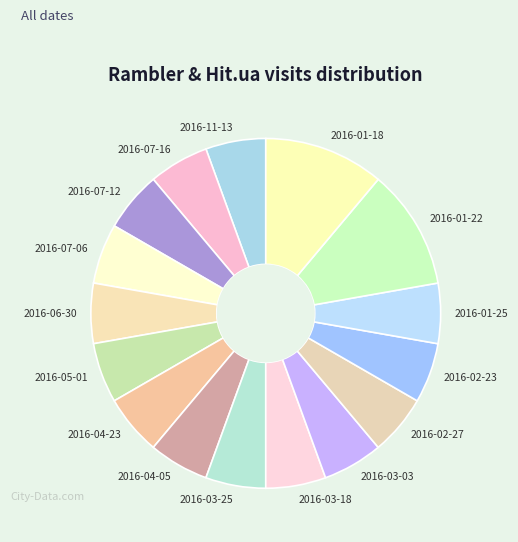

Do 2016-11-13 and 2016-07-06 together represent more than half of the pie?

No